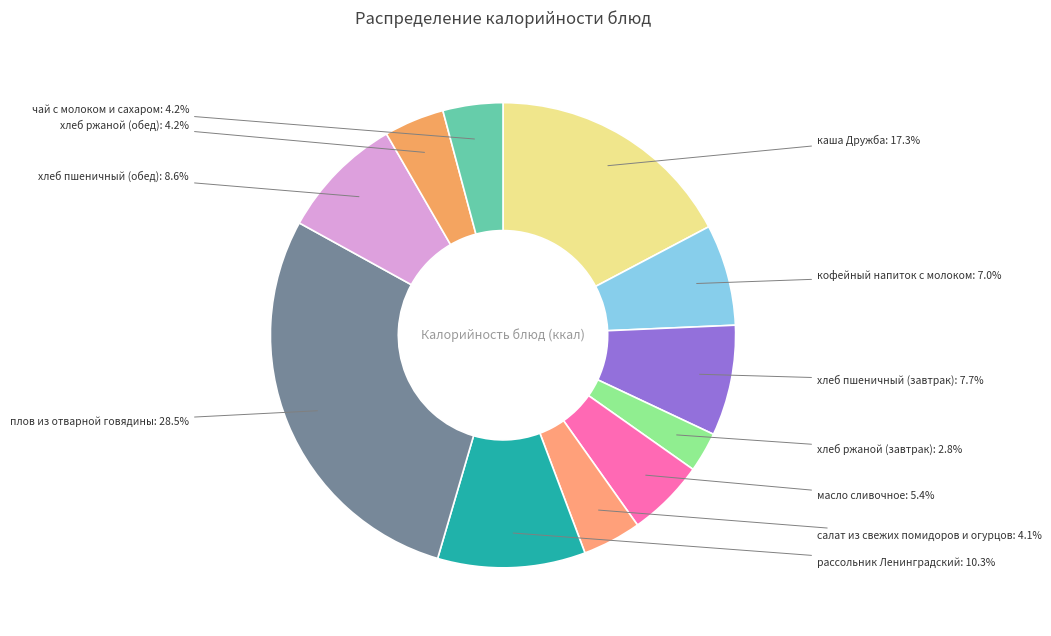

Does any single category account for the majority?

No